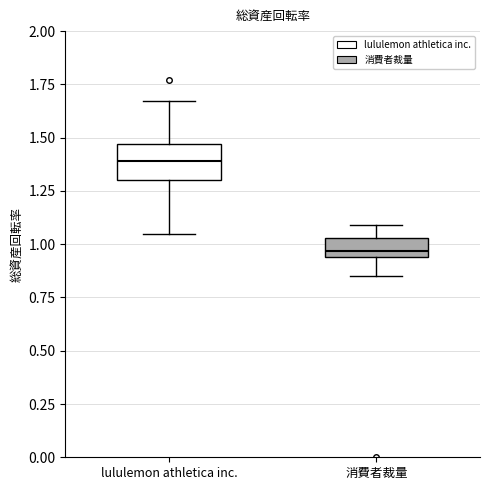

Reading left to right, transcribe this box plot: for each box, give where its median line is, the range the box spans, and where its two whiskers end, as read against the y-axis. The values are not printed on the chart, so give them approximately, as read against the axis.

lululemon athletica inc.: median 1.40, box 1.30 to 1.45, whiskers 1.05 to 1.65
消費者裁量: median 0.95 (just above the box's lower edge), box 0.95 to 1.05, whiskers 0.85 to 1.10